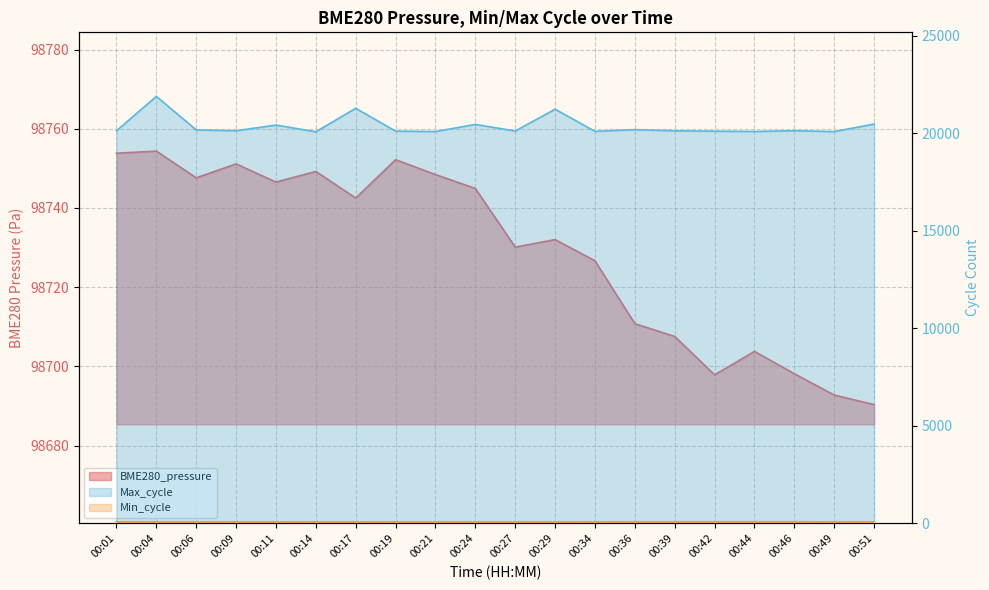

Which series has the widest spread of values?

Max_cycle